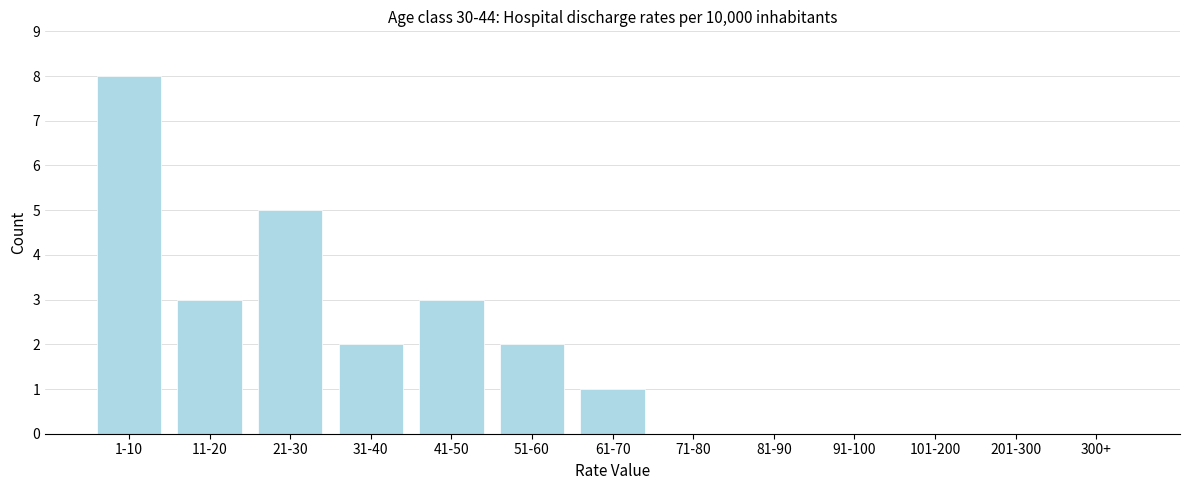

Reading right to left, list all the values displayed in this chart.

300+=0	201-300=0	101-200=0	91-100=0	81-90=0	71-80=0	61-70=1	51-60=2	41-50=3	31-40=2	21-30=5	11-20=3	1-10=8